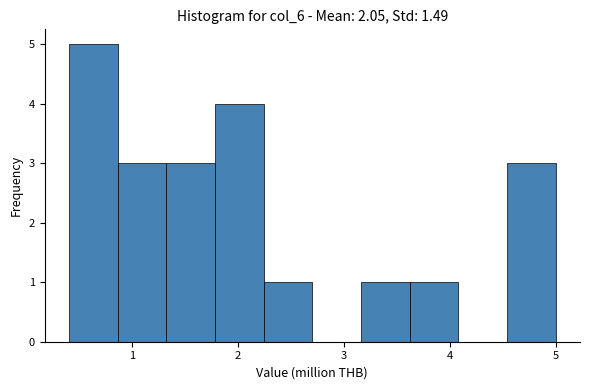

Reading left to right, list every bar in this chart as the range it spans on the x-axis followed by its height. Neither the bar edges nor the heights are printed on the chart, so give them approximately, as read against the axes.

0.4 to 0.9: 5
0.9 to 1.3: 3
1.3 to 1.8: 3
1.8 to 2.2: 4
2.2 to 2.7: 1
2.7 to 3.2: 0
3.2 to 3.6: 1
3.6 to 4.1: 1
4.1 to 4.5: 0
4.5 to 5.0: 3